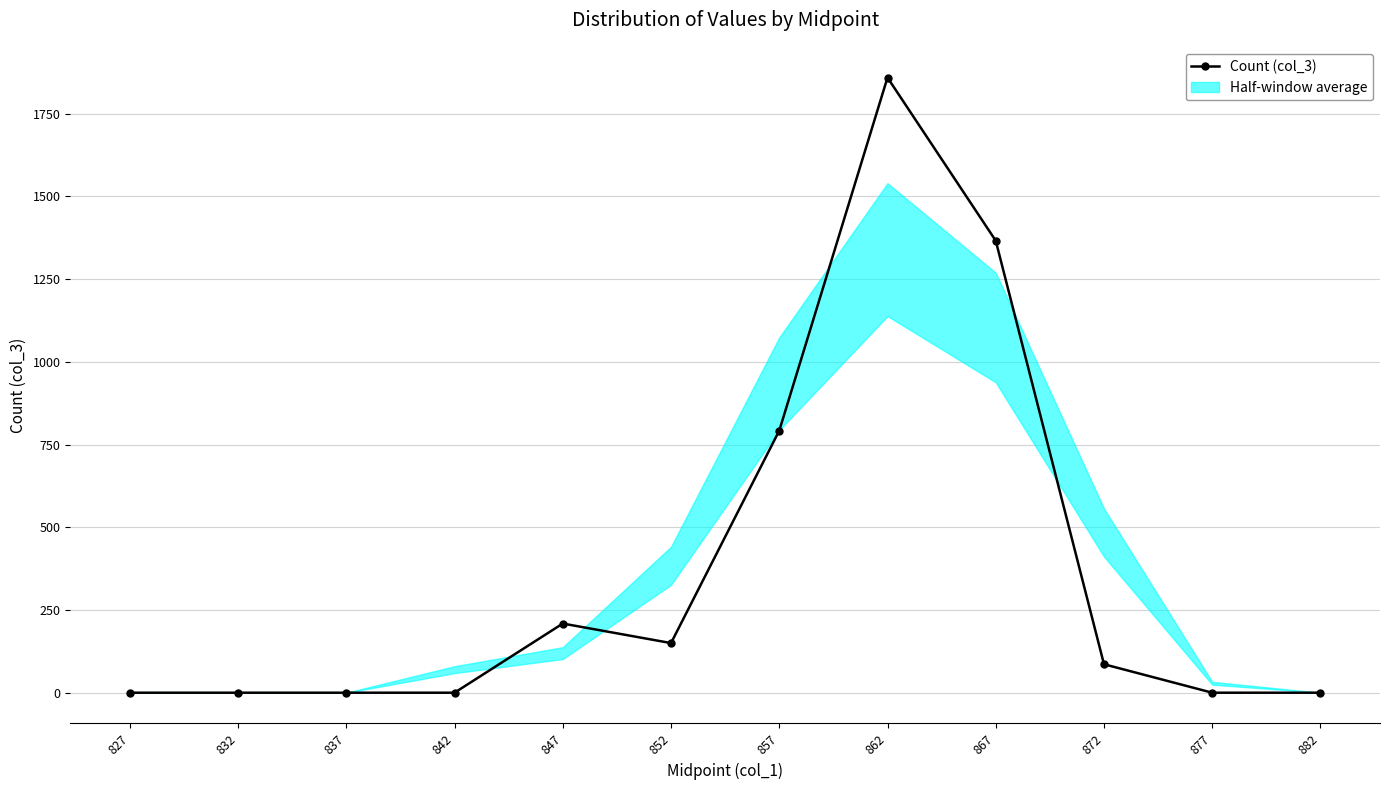

Rank the categories by value from highest to lowest.

862, 867, 857, 847, 852, 872, 827, 832, 837, 842, 877, 882